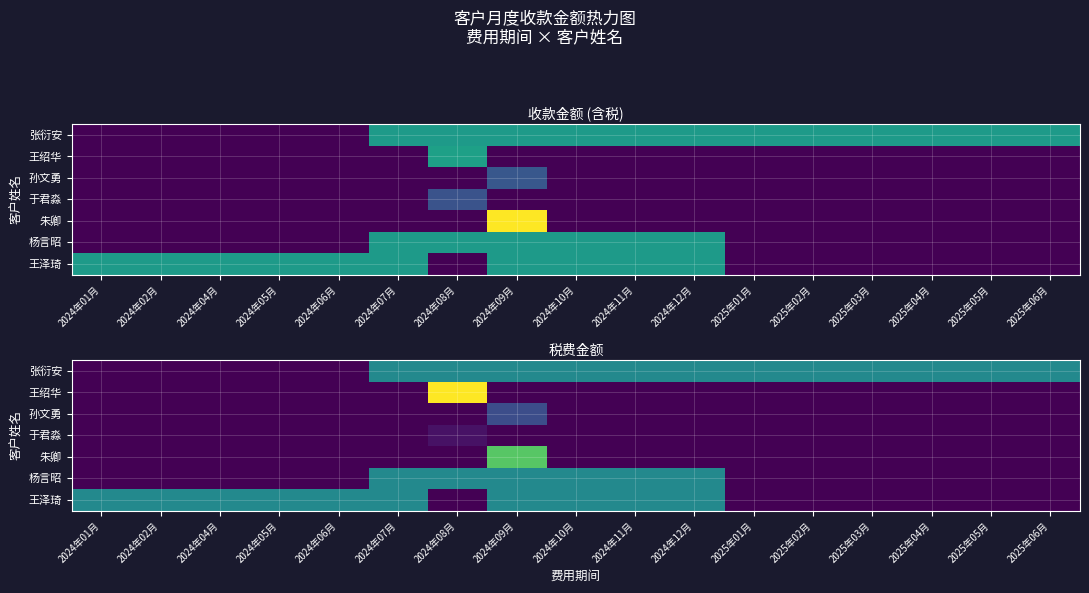

Is the value of 杨言昭 at 2024年08月 greater than the value of 朱卿 at 2025年01月?

Yes